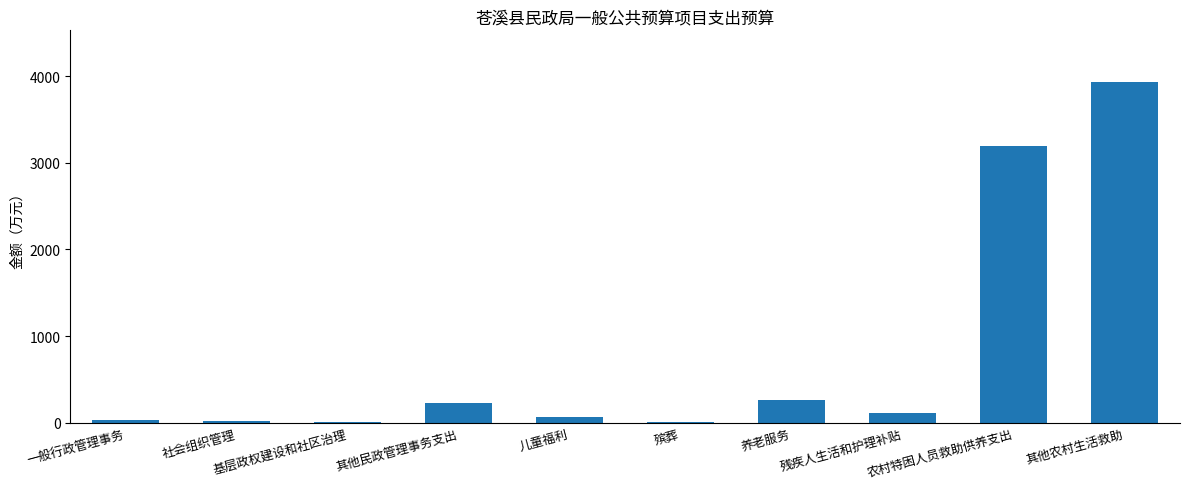

What is the ratio of the value at 殡葬 to the value at 一般行政管理事务?

0.1